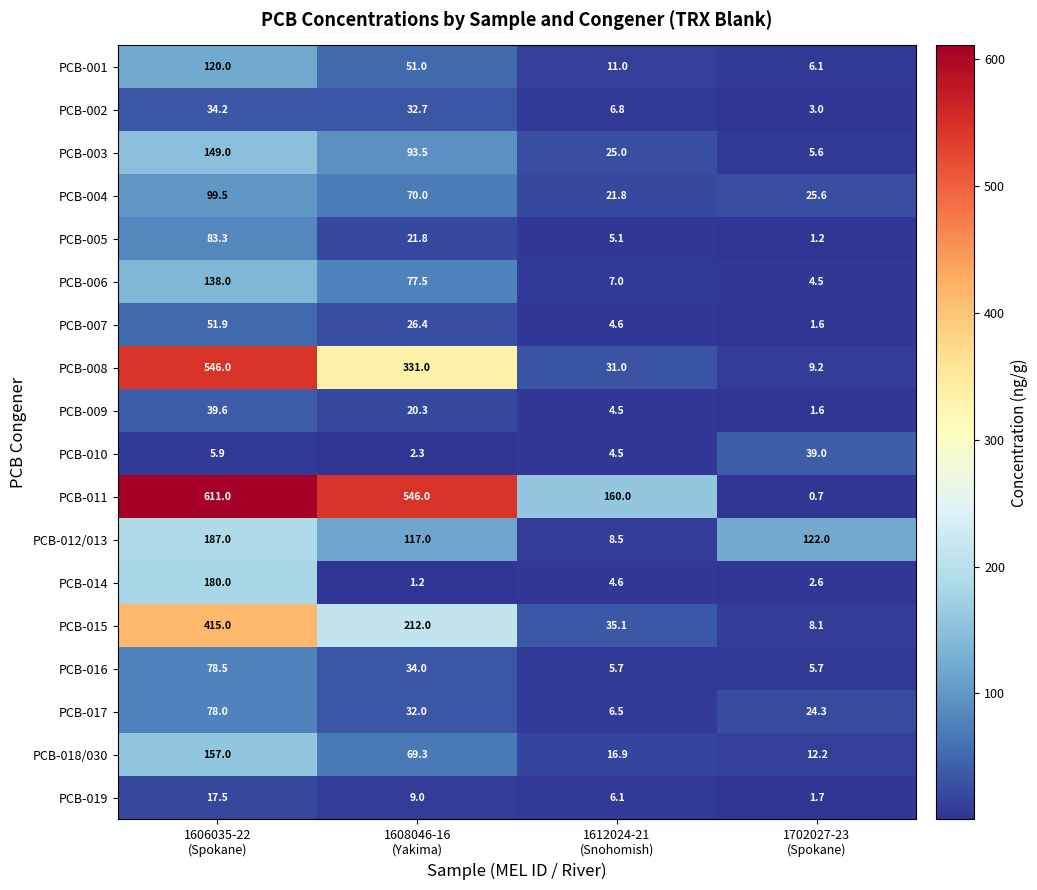

What is the lowest value of the PCB-014 series?

1.2